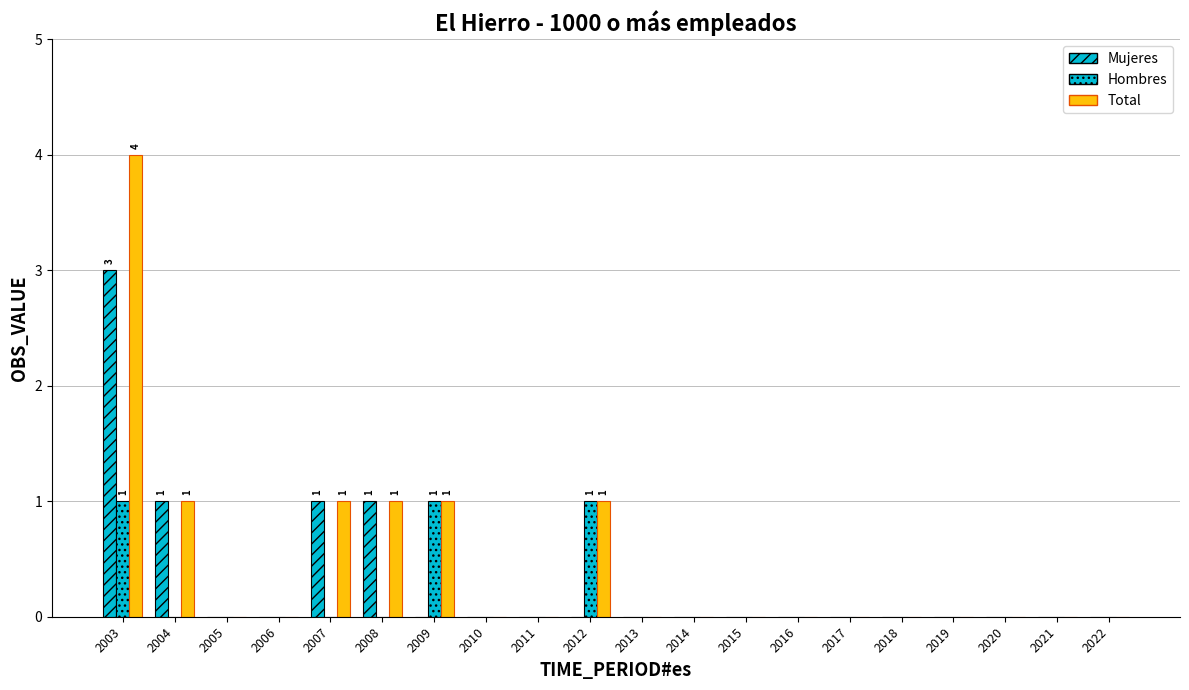

Count the number of data series in this chart.

3